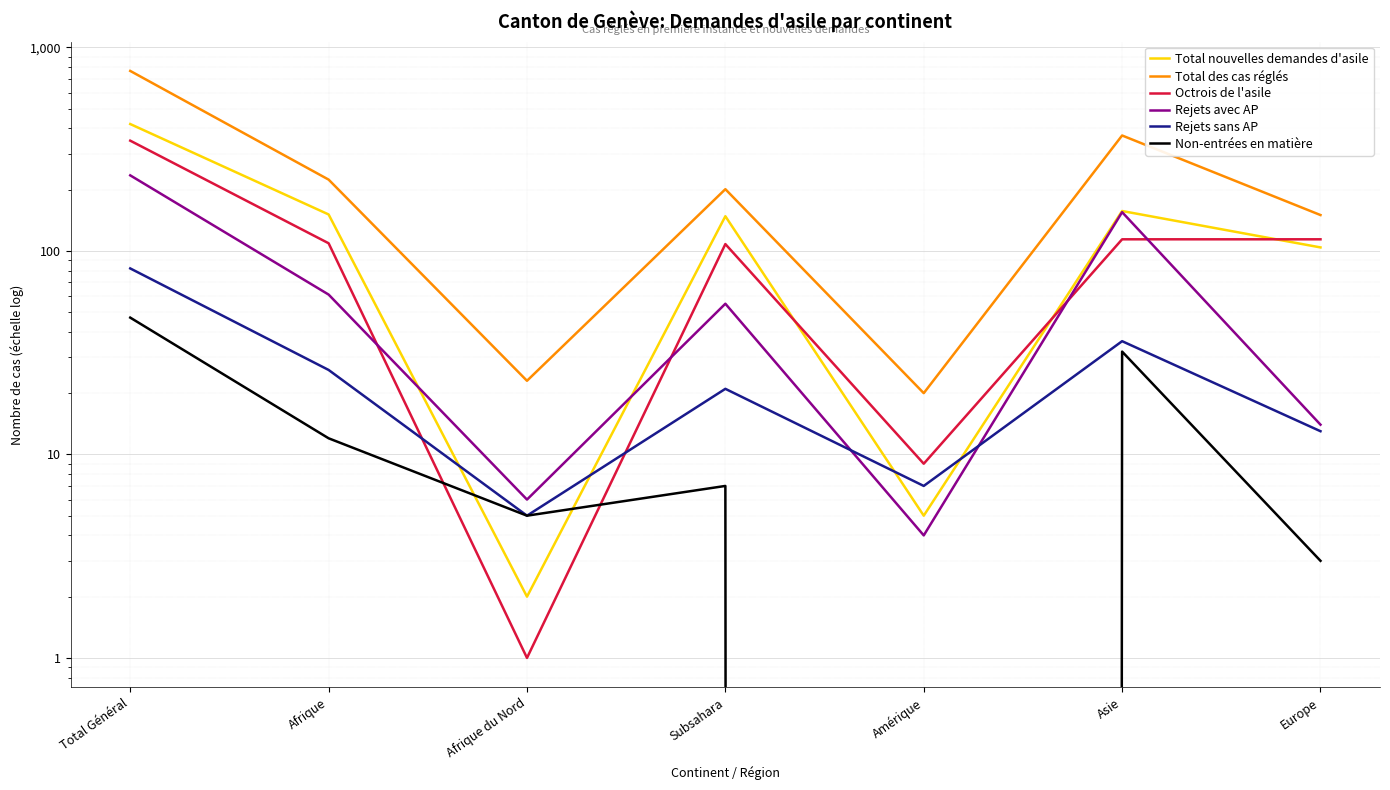

Between Subsahara and Europe, which series saw the biggest shift?

Total des cas réglés